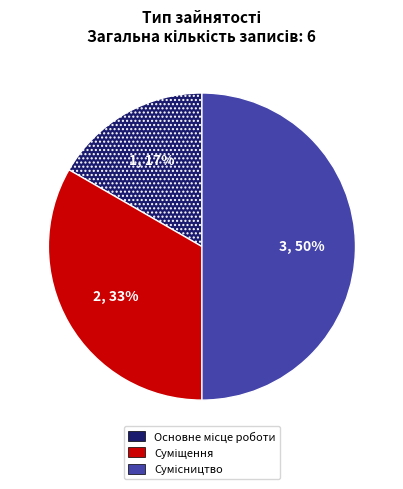

To the nearest percent, what is the difference between the largest and smallest slice percentages?

33%